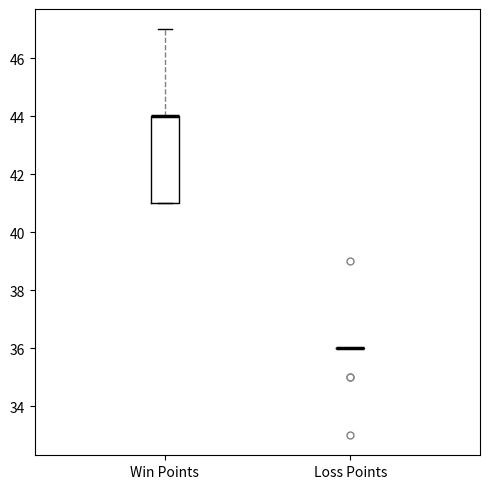

Reading left to right, read every box against the y-axis: the position of its median line, the range the box covers, and the ends of its whiskers. The values are not printed on the chart, so give them approximately, as read against the axis.

Win Points: median 44 (drawn on the box's upper edge), box 41 to 44, whiskers 41 to 47
Loss Points: box collapsed to a line at 36, whiskers 36 to 36